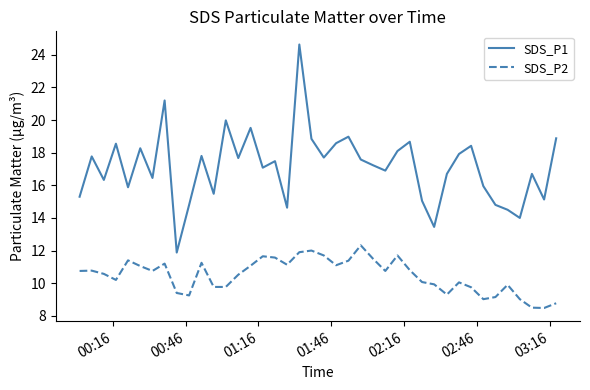

Which series has the largest total across all categories?

SDS_P1